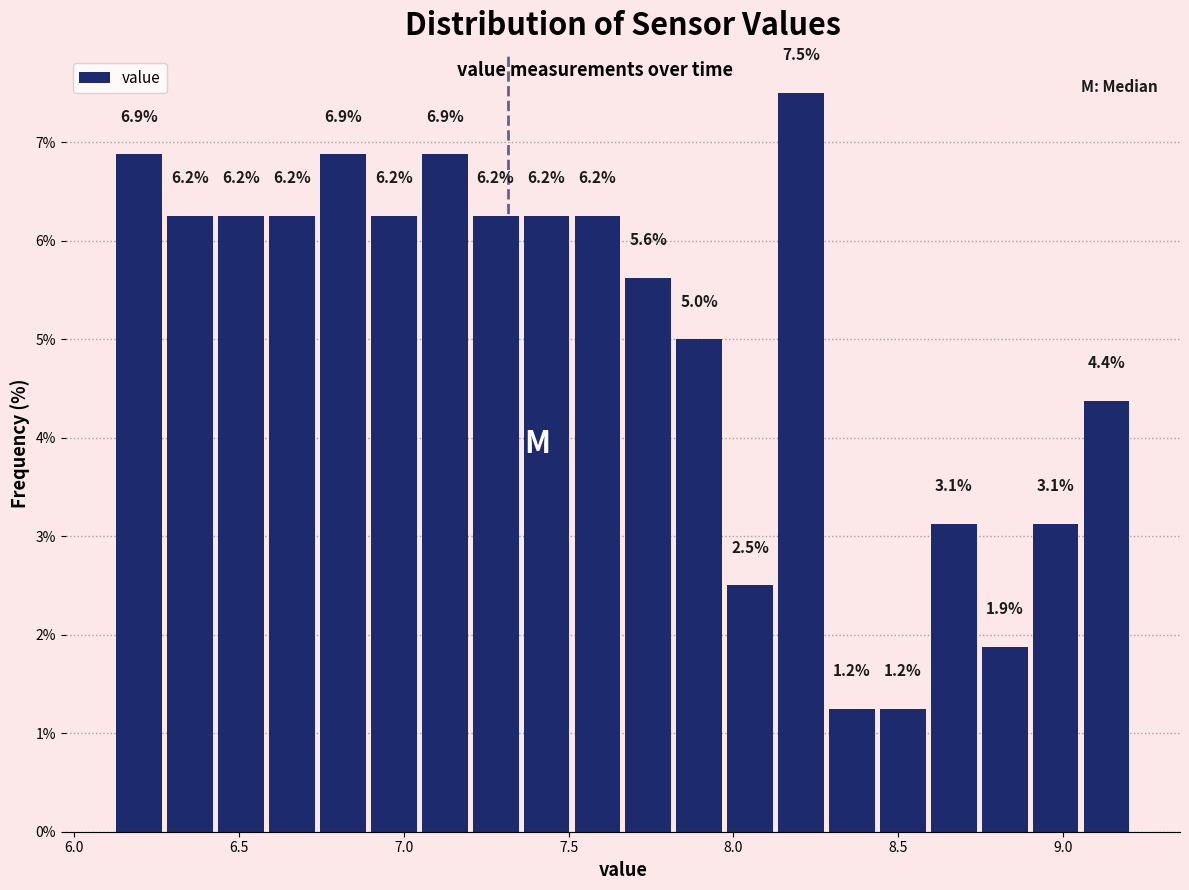

Read against the x-axis, roughly where is the centre of the tallest bar?

8.20